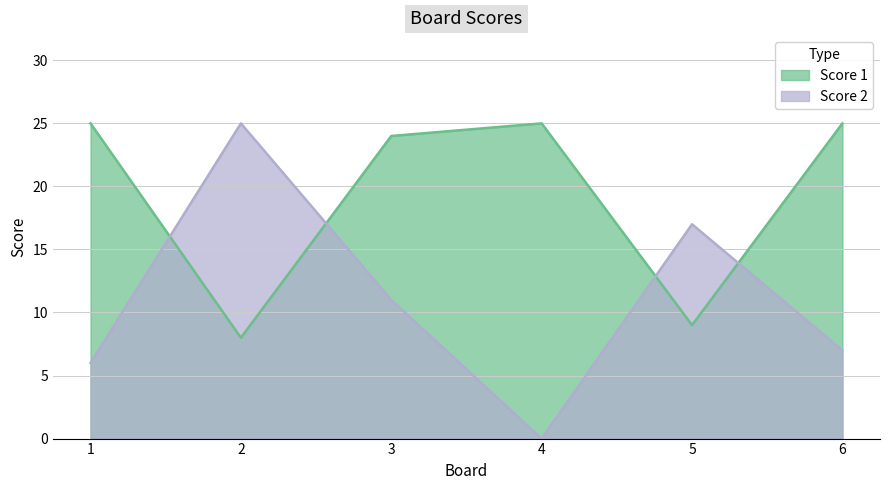

Does the chart have visible grid lines?

Yes